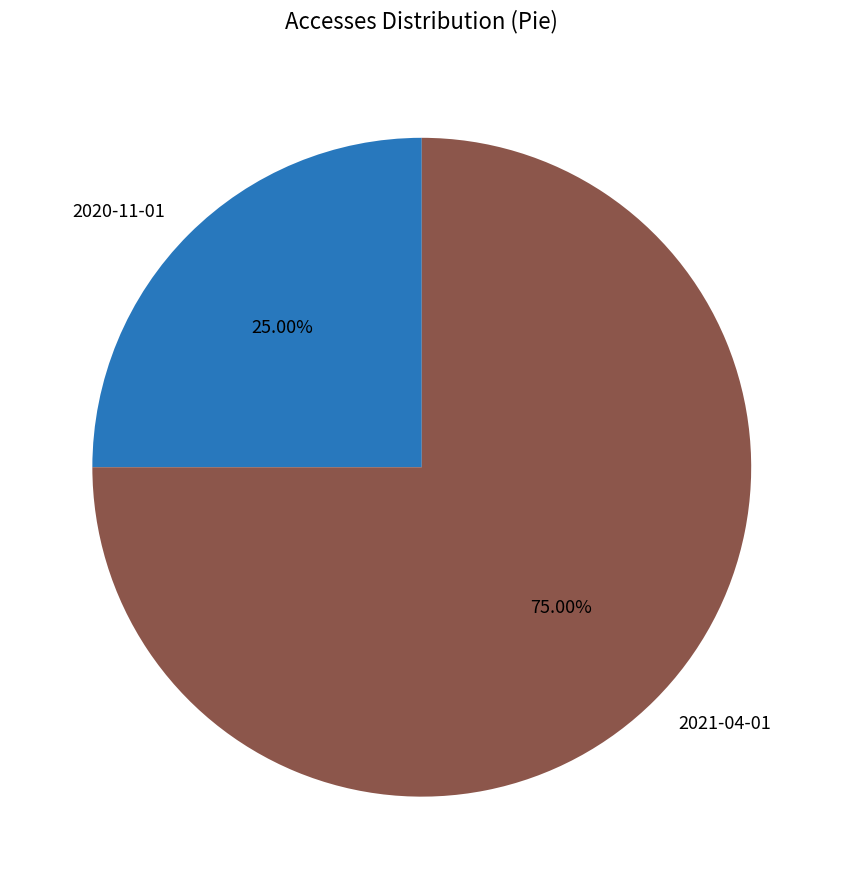

How many segments does this pie chart have?

2